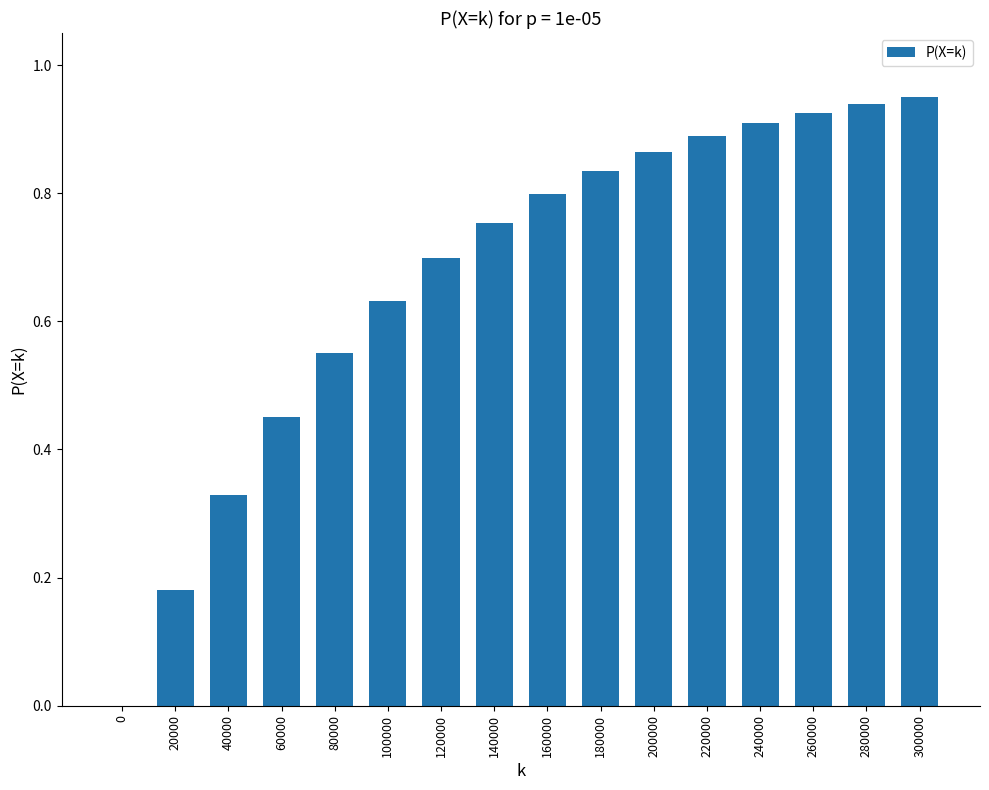

Between 160000 and 280000, which is larger?

280000